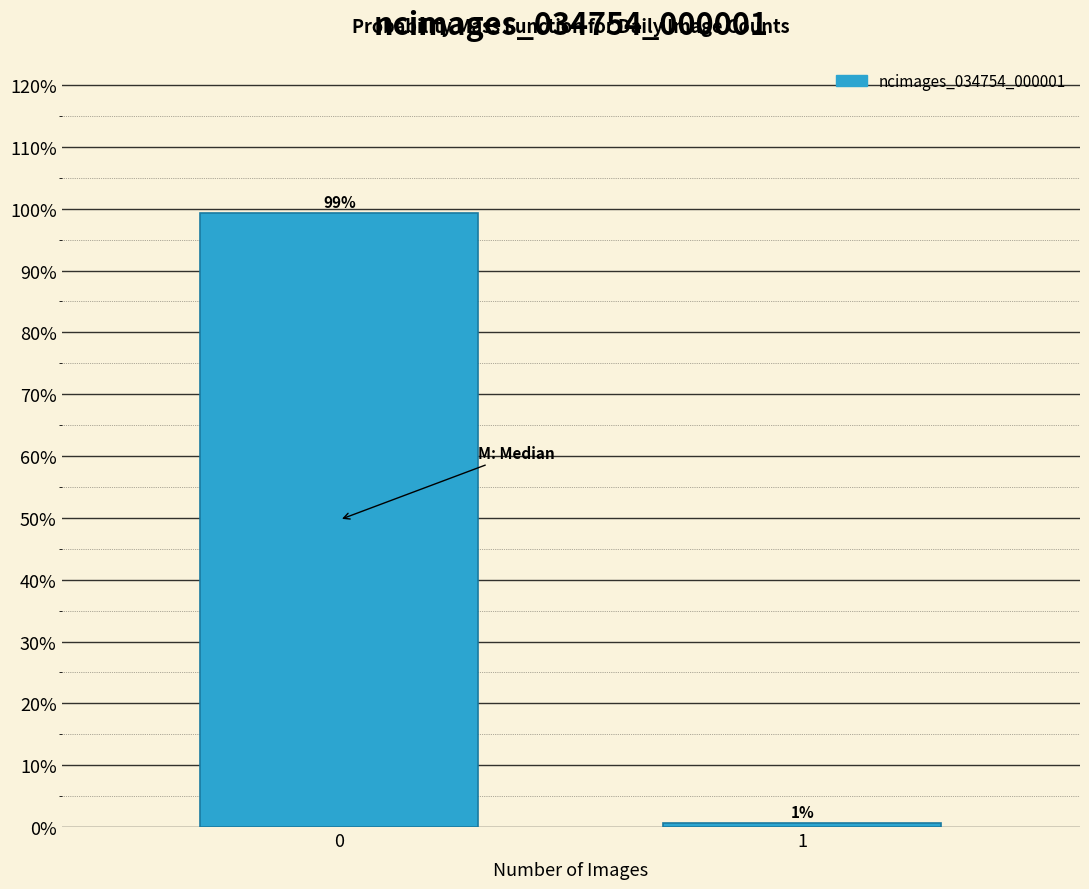

List the labels in order of value, largest first.

0, 1